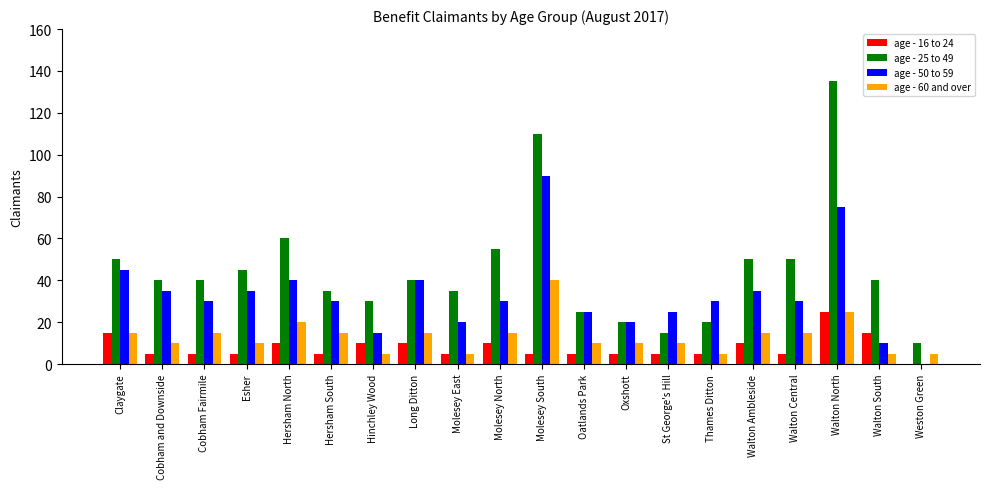

Which series has the largest range (max minus min)?

age - 25 to 49